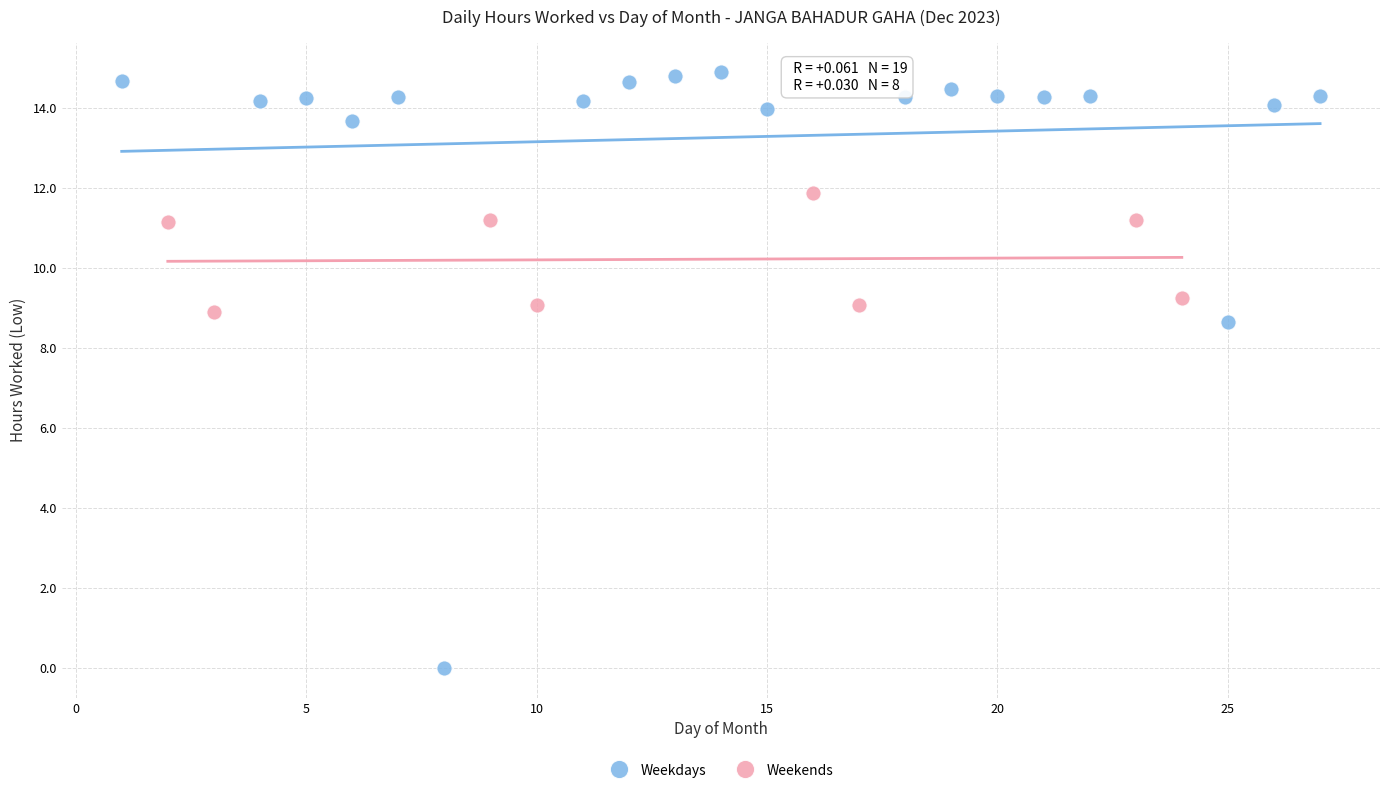

Which series has the widest spread of Y values?

Weekdays